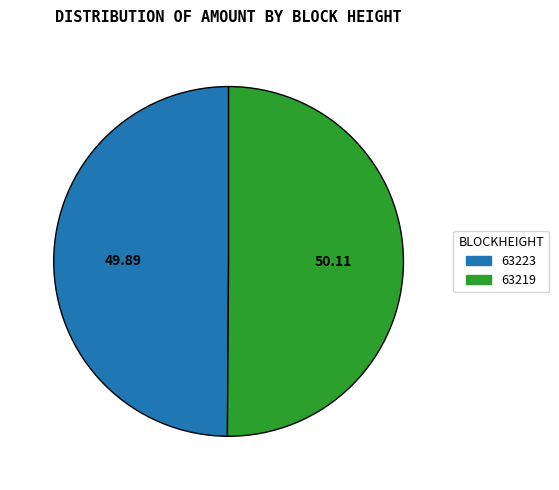

Combined, do 63219 and 63223 account for over 50%?

Yes